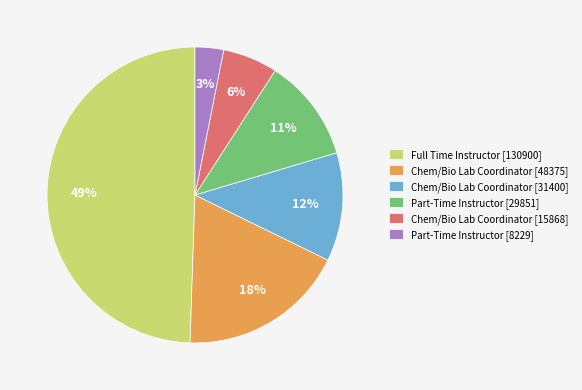

Is it true that Part-Time Instructor [29851] is 19% of the pie?

False